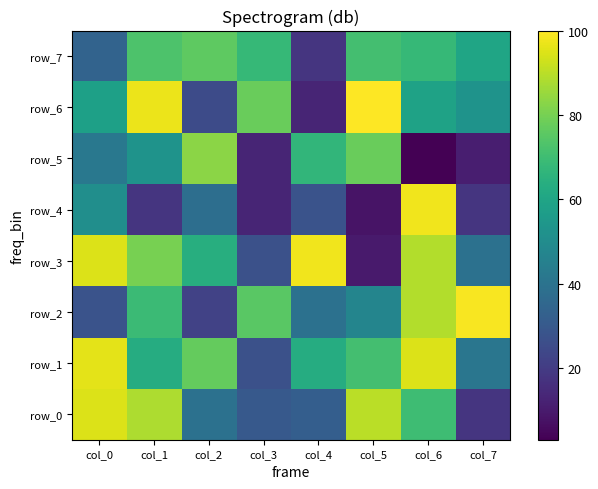

What is the minimum value for row_3?

10